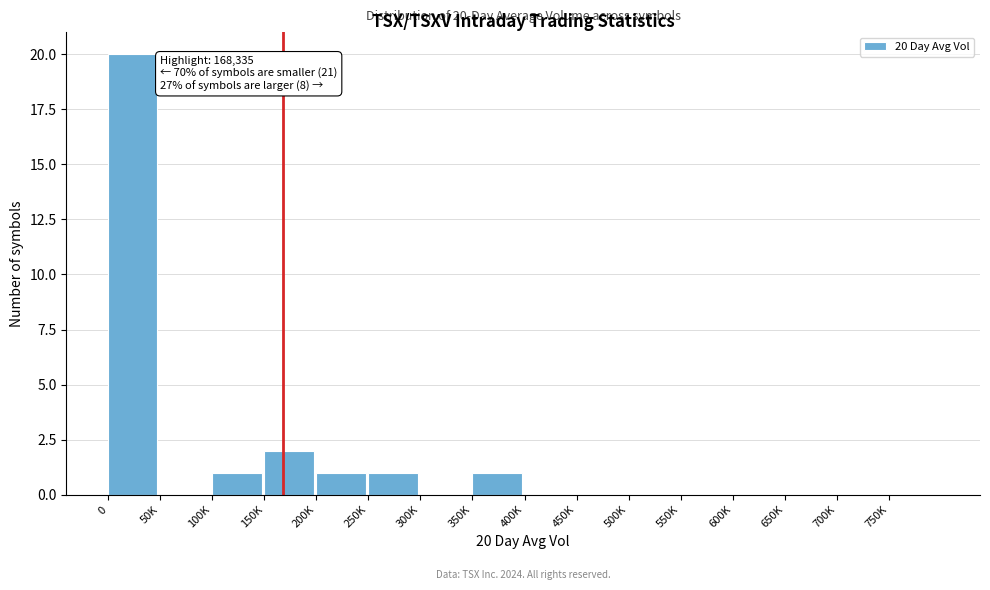

Reading left to right, transcribe all the data shown in this chart.

0=20	50K=0	100K=1	150K=2	200K=1	250K=1	300K=0	350K=1	400K=0	450K=0	500K=0	550K=0	600K=0	650K=0	700K=0	750K=0